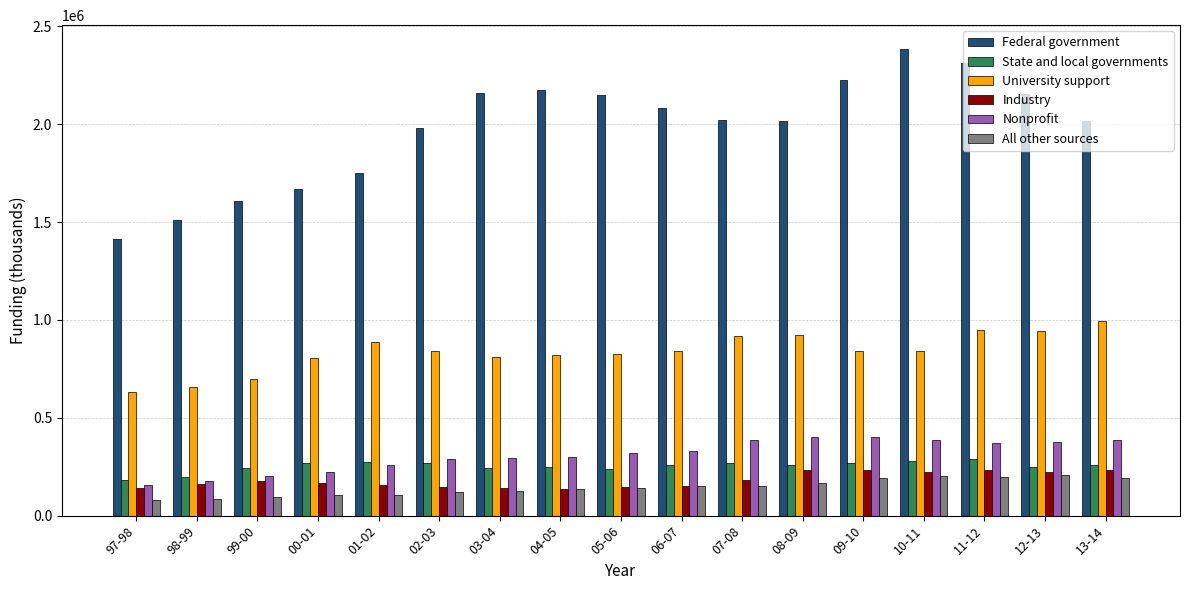

How many groups of bars are there?

17